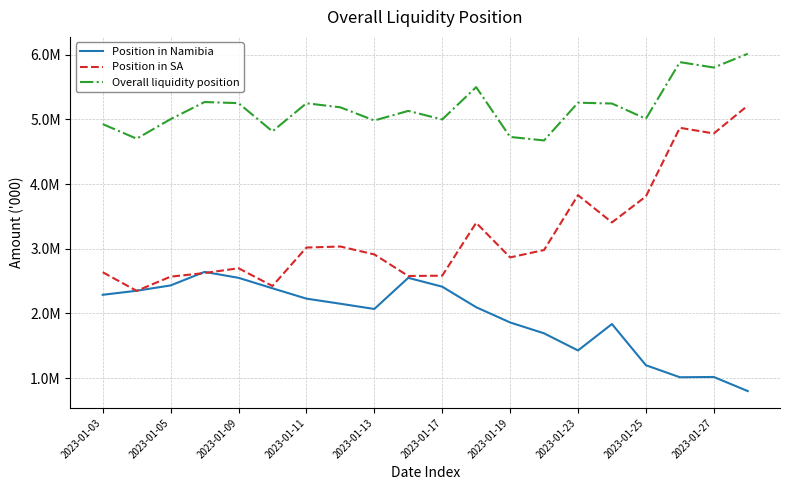

What is the difference between the maximum and minimum values in the Position in Namibia series?

1841266.9